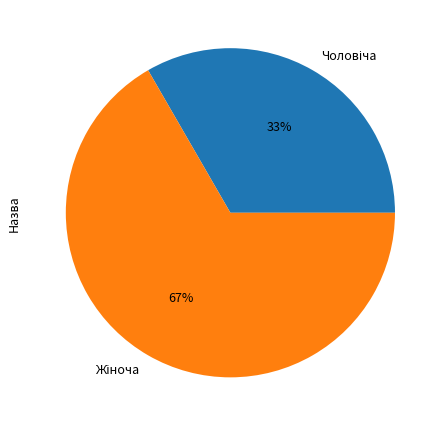

To the nearest percent, what is the average slice percentage?

50%